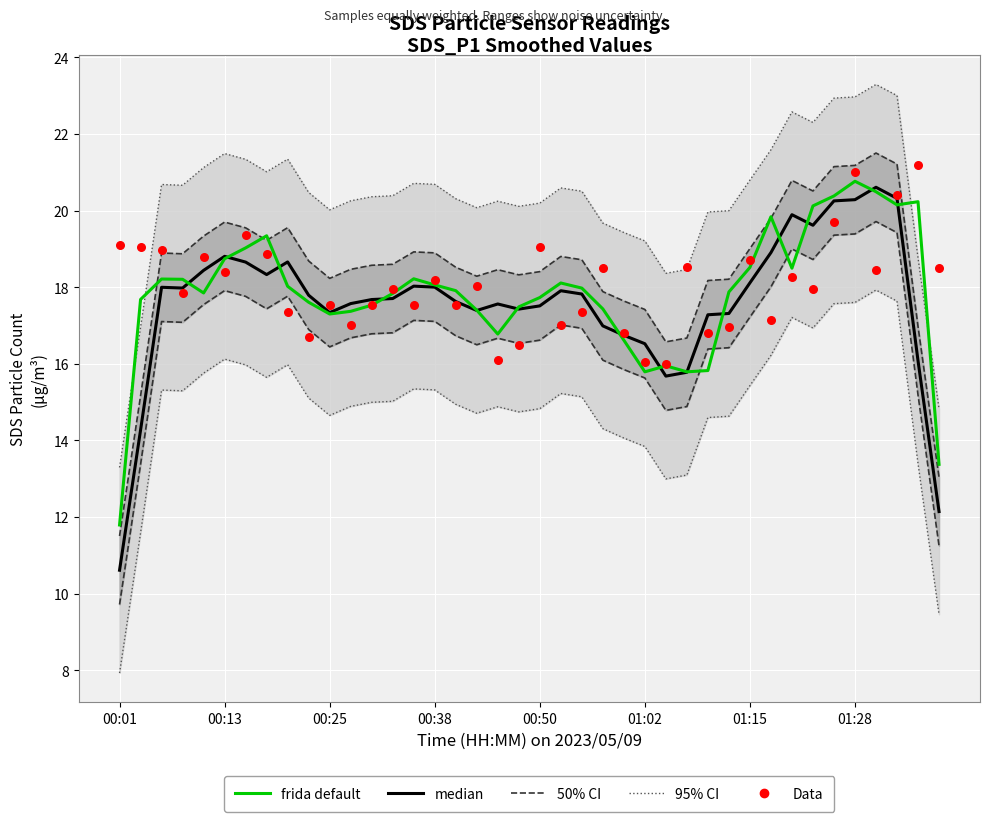

Which series reaches the minimum Y coordinate?

median